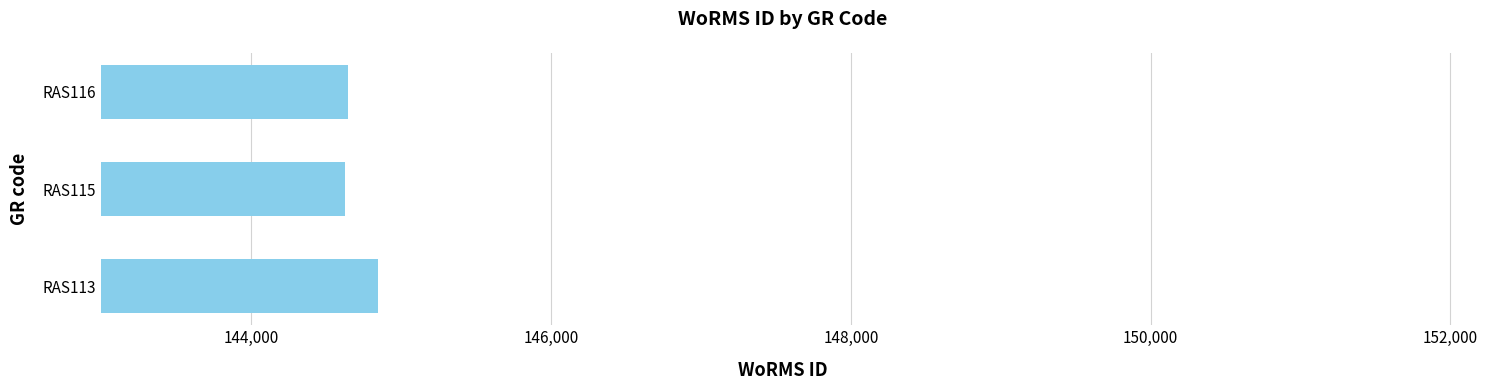

The value at RAS116 is 144647. True or false?

True